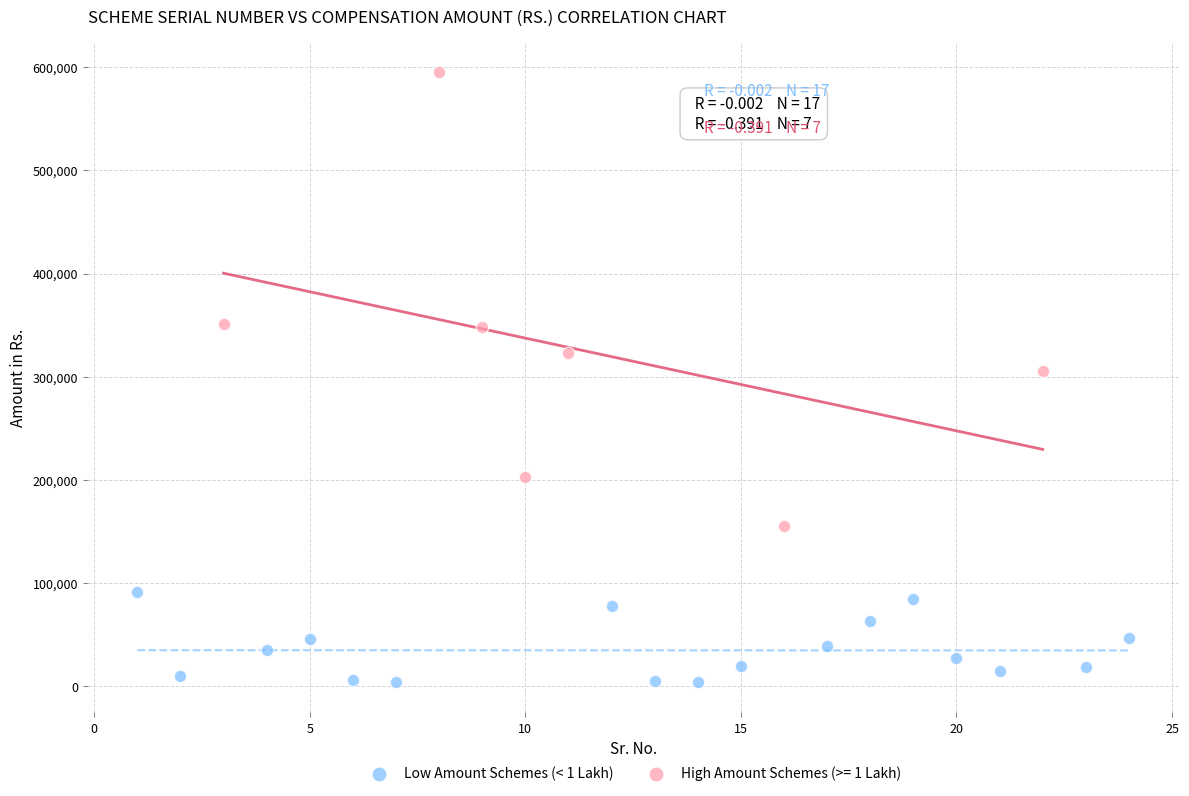

Which series has the largest Y range (max minus min)?

High Amount Schemes (>= 1 Lakh)